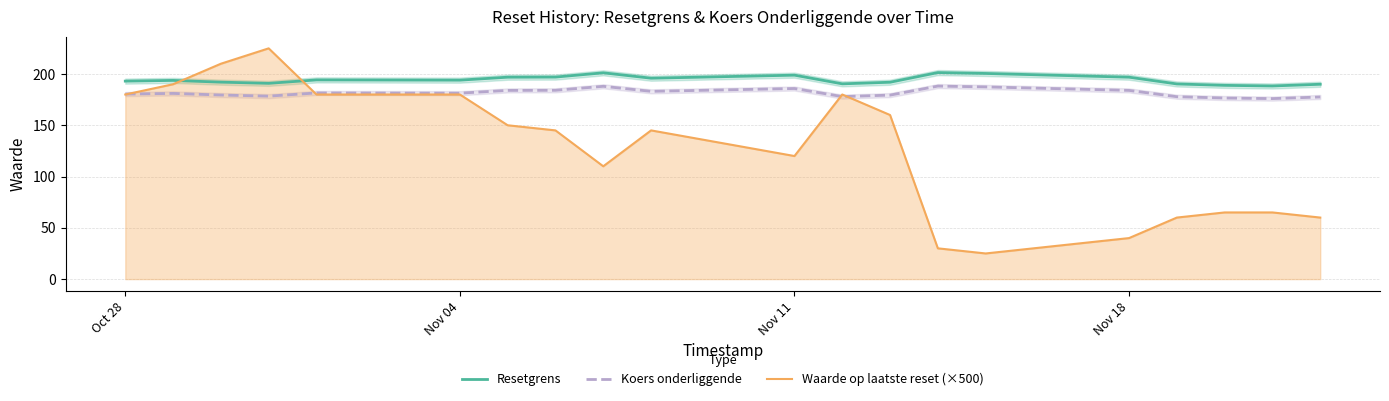

Which series has the largest range (max minus min)?

Waarde op laatste reset (×500)